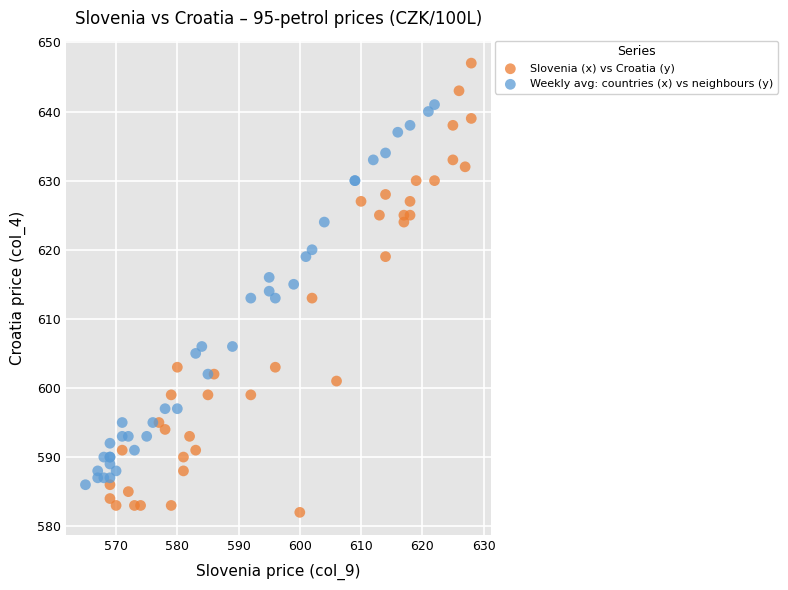

What are all the series names shown in the legend?

Slovenia (x) vs Croatia (y), Weekly avg: countries (x) vs neighbours (y)